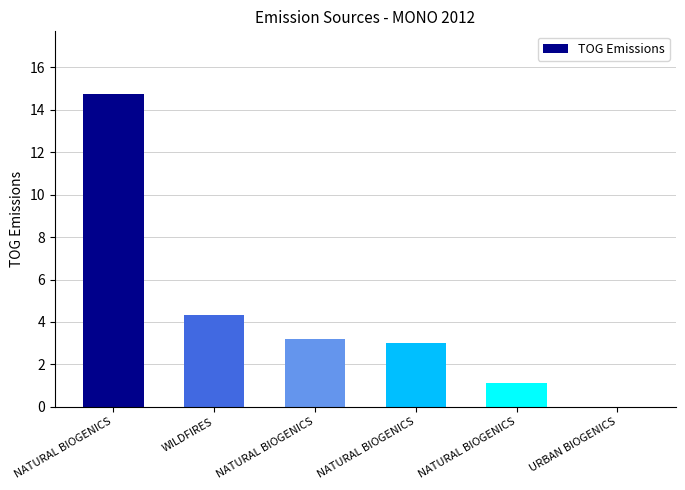

Which label corresponds to the largest value in the chart?

NATURAL BIOGENICS